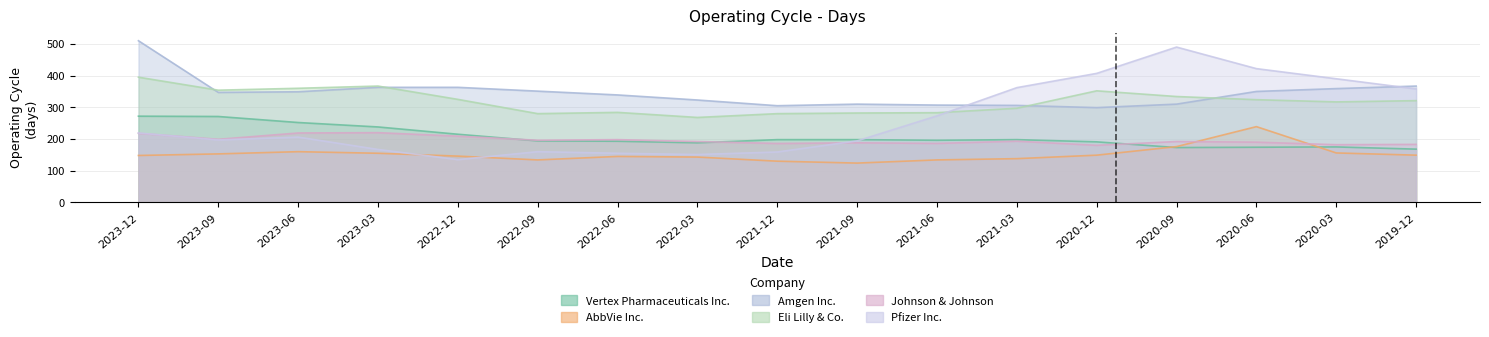

Which category has the lowest value across all series?

2021-09